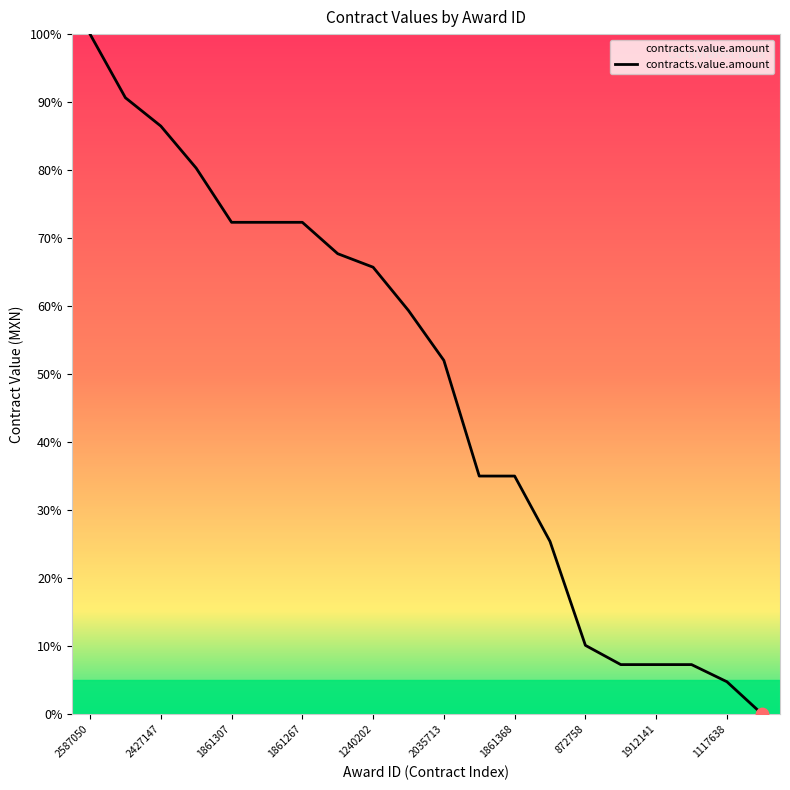

What is the greatest value displayed?

100.0